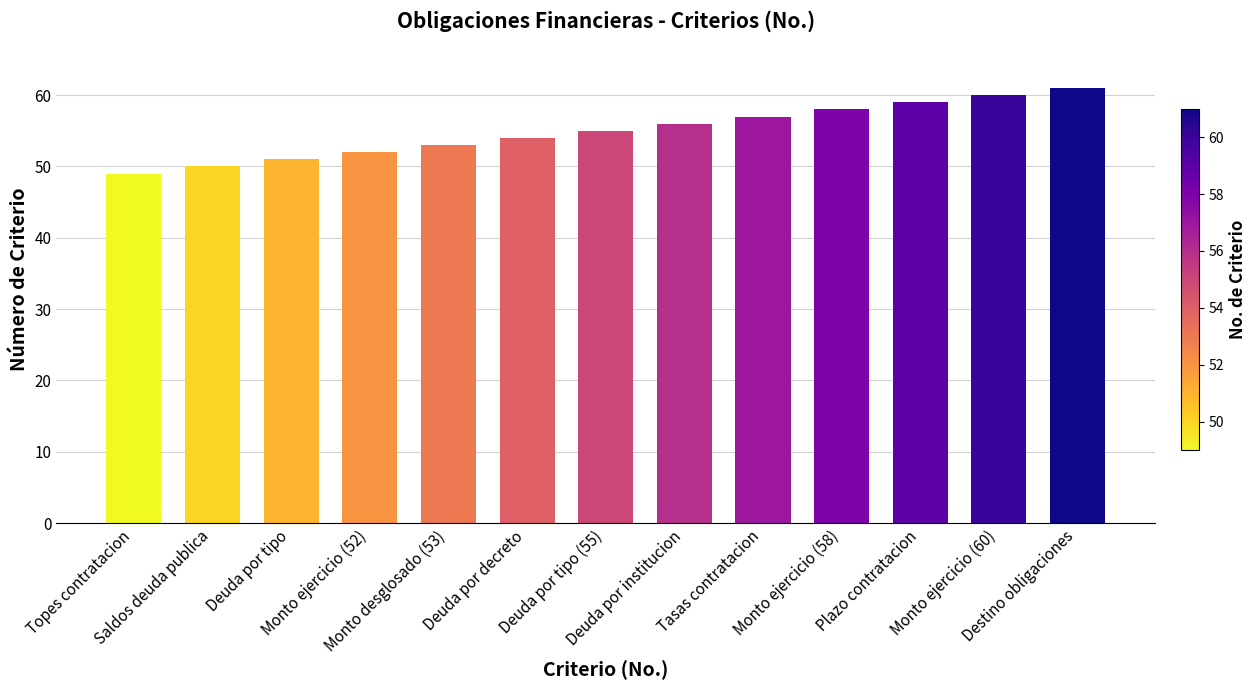

Reading left to right, transcribe all the data shown in this chart.

49	50	51	52	53	54	55	56	57	58	59	60	61